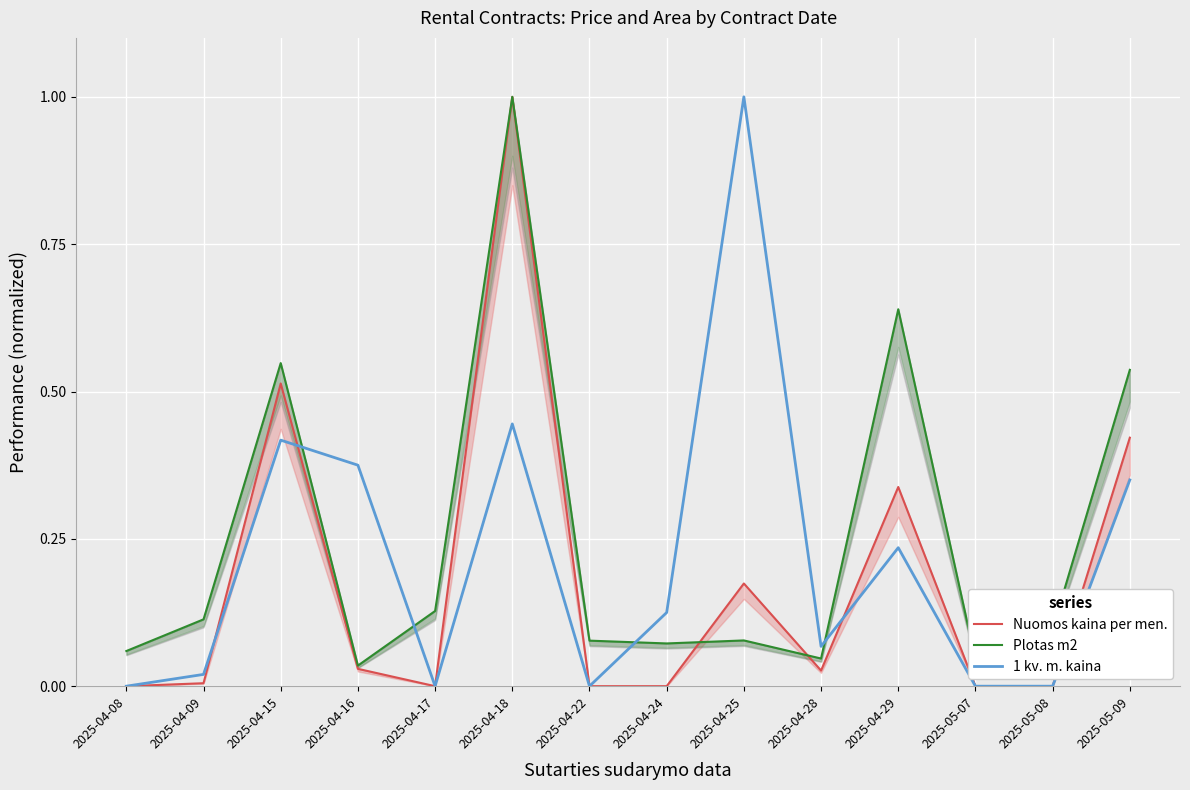

What is the difference between the maximum and minimum values in the 1 kv. m. kaina series?

1.0